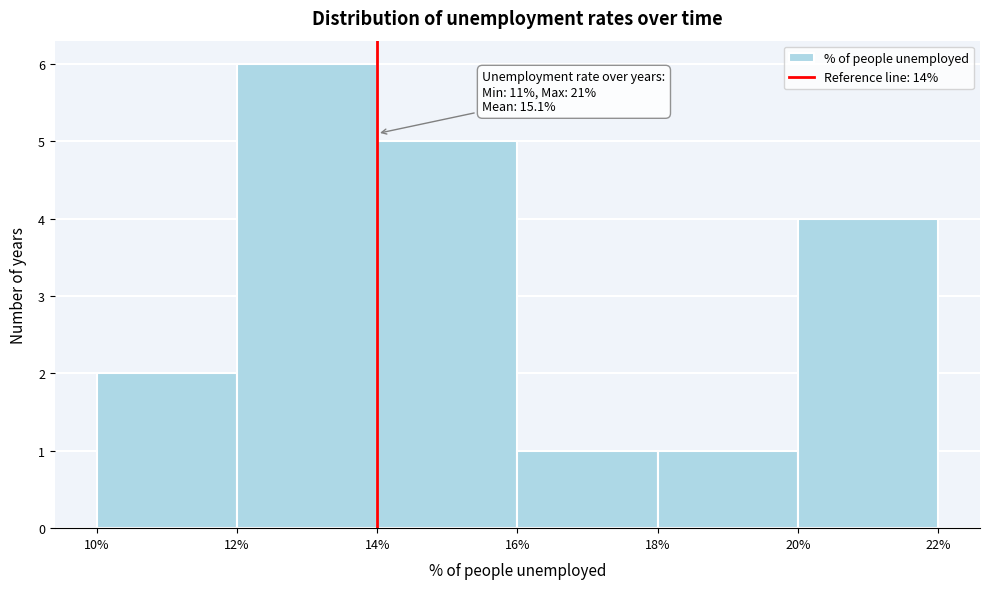

Which range on the x-axis has the tallest bar?

12% to 14%